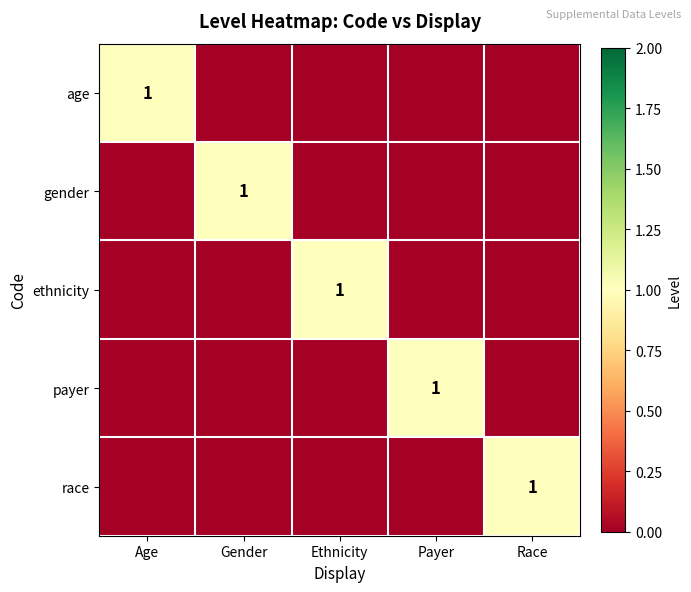

At which label does payer reach its peak?

Payer